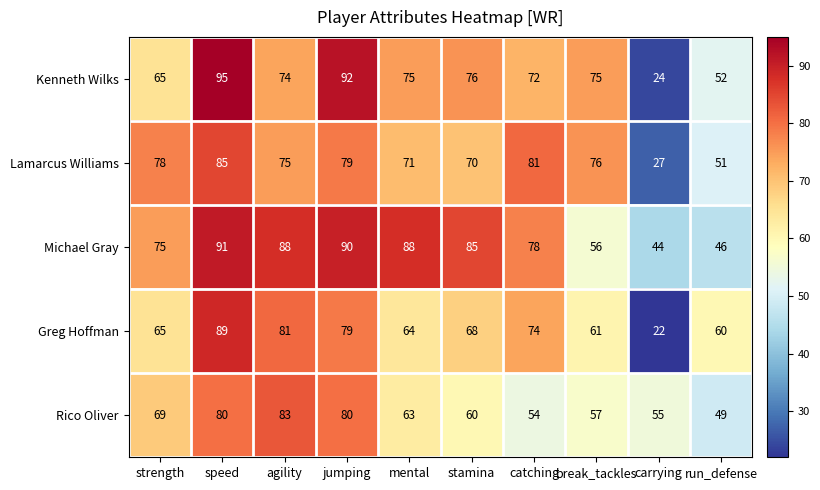

True or false: Rico Oliver has a value of 83 at agility.

True